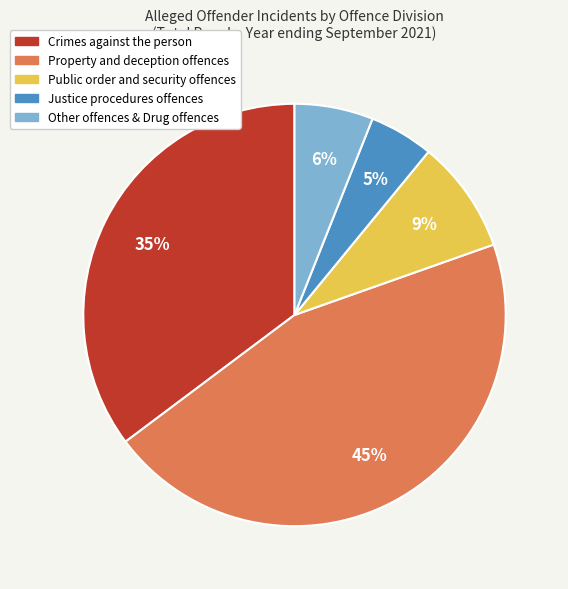

To the nearest percent, what percentage of the pie is Justice procedures offences?

5%